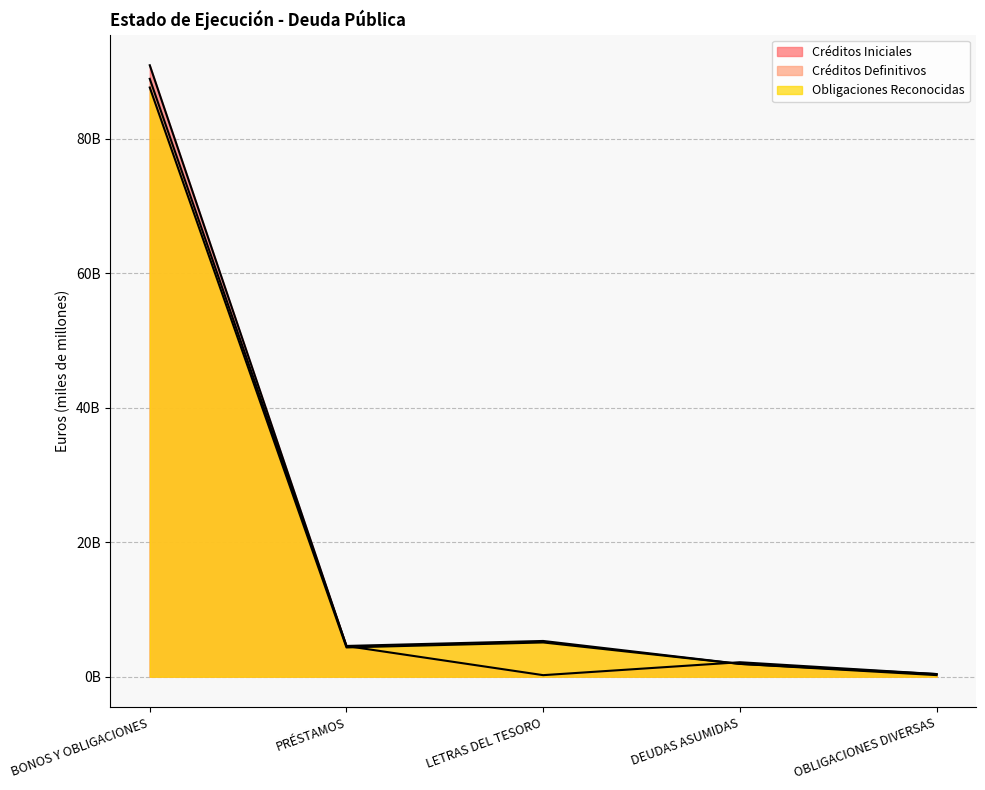

In Obligaciones Reconocidas, how many points are higher than both neighbors (excluding endpoints)?

1